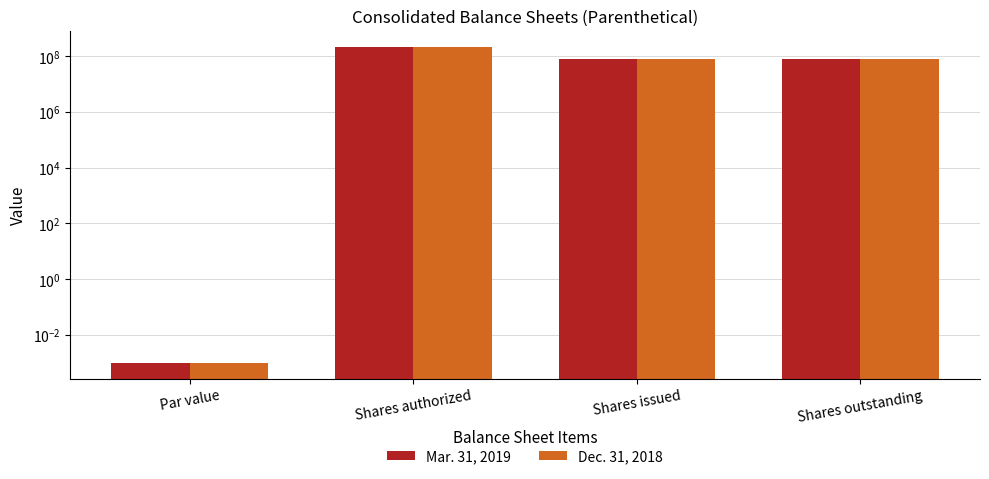

Reading left to right, list all the values displayed in this chart.

Mar. 31, 2019: Par value=0.0	Shares authorized=225000000.0	Shares issued=79055053.0	Shares outstanding=79055053.0
Dec. 31, 2018: Par value=0.0	Shares authorized=225000000.0	Shares issued=79055053.0	Shares outstanding=79055053.0